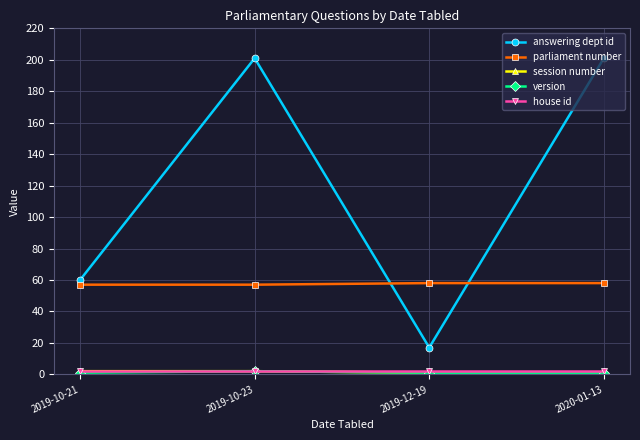

At how many categories does at least one series exceed 54?

4